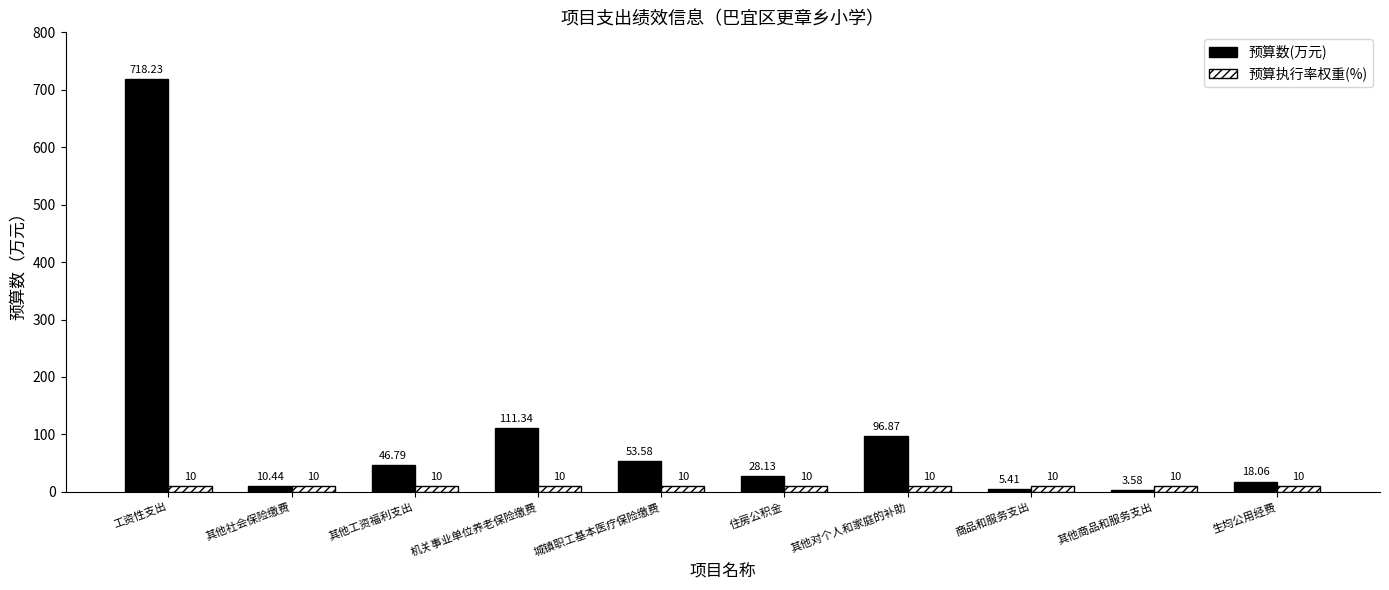

At which category is the sum across all series the highest?

工资性支出